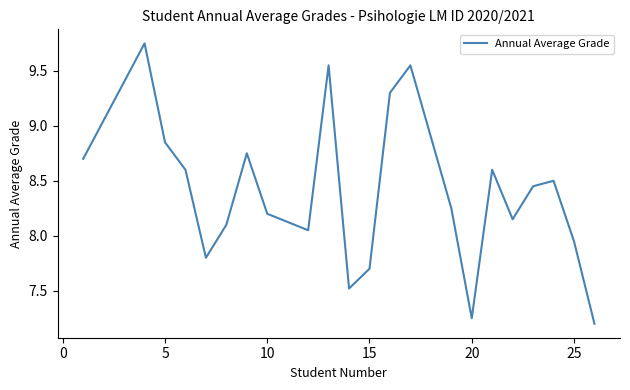

Does the chart display data point markers on the line(s)?

No